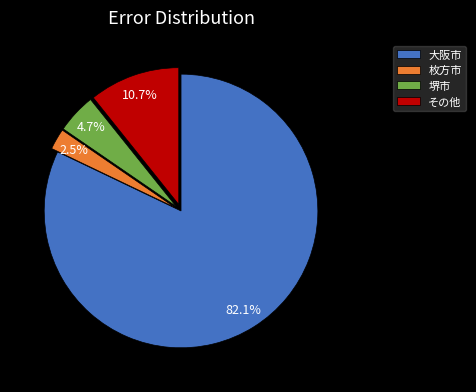

To the nearest percent, what is the difference between the largest and smallest slice percentages?

80%